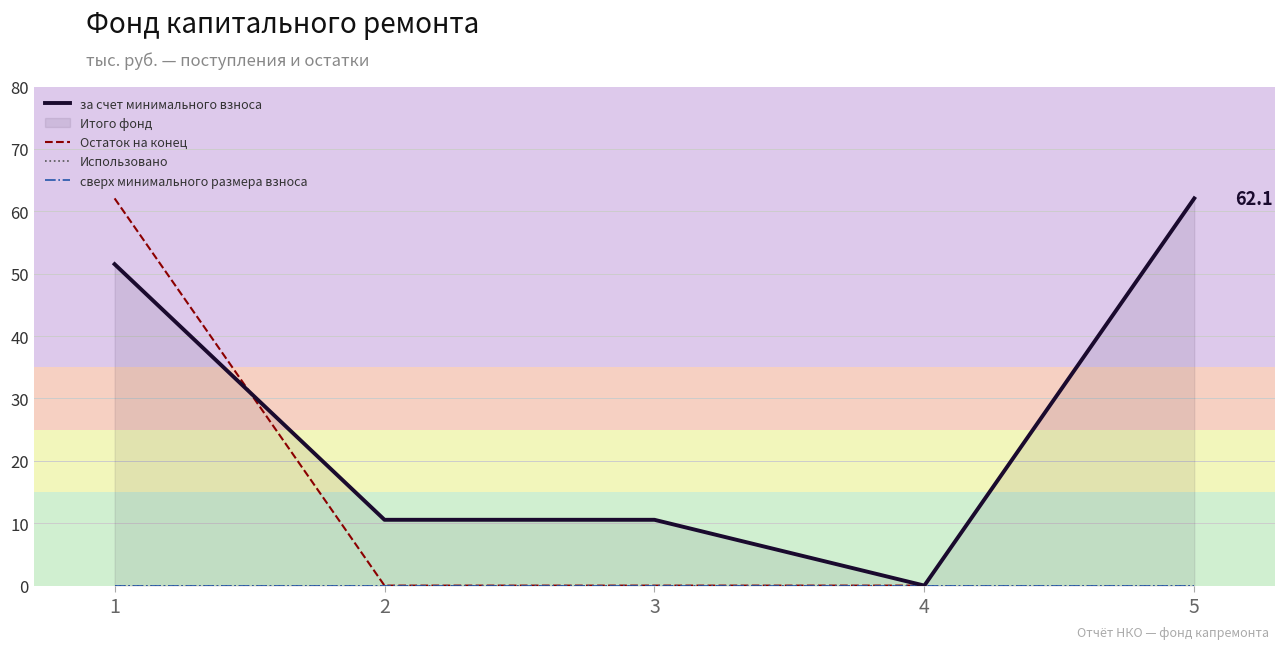

Where is the first local minimum for за счет минимального взноса?

4